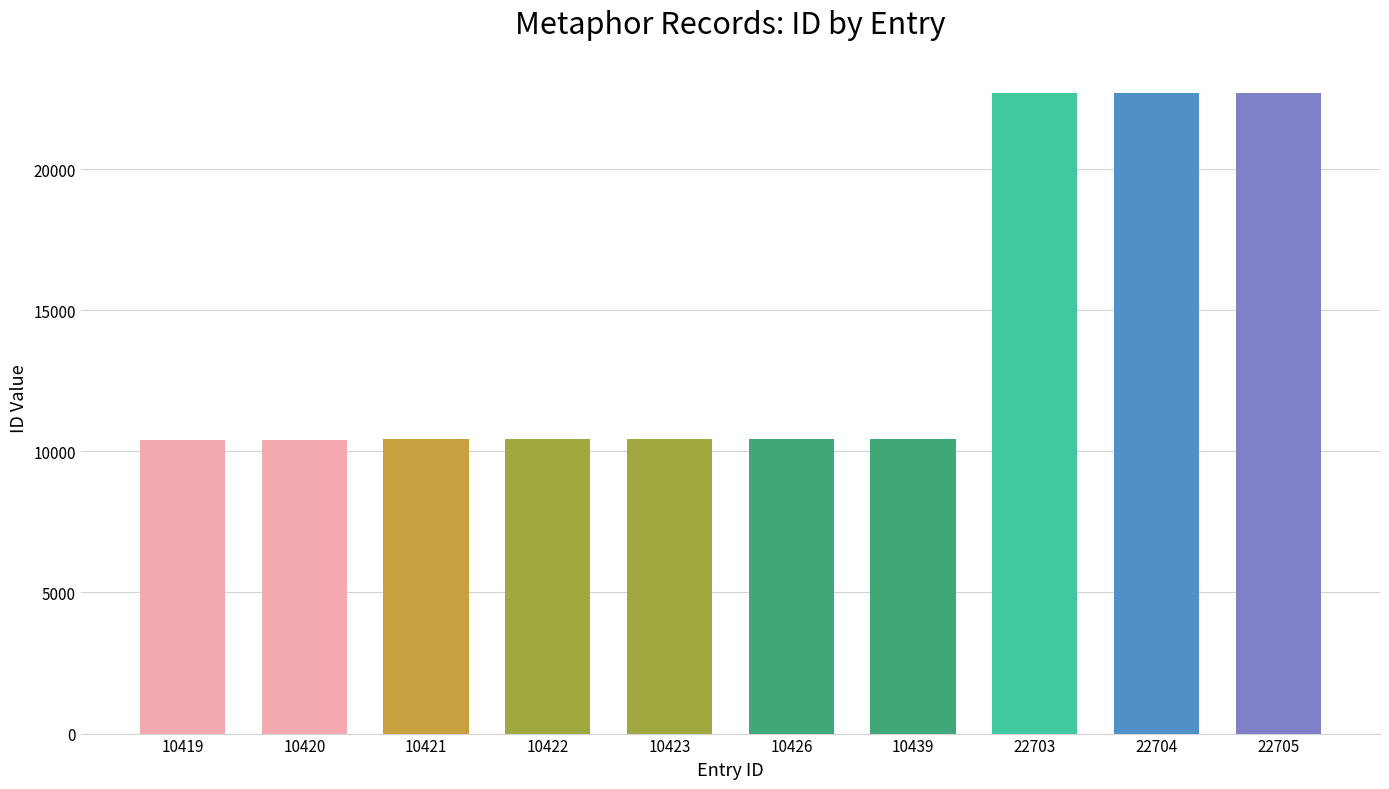

The chart shows a value of 7060 at 10421. True or false?

False